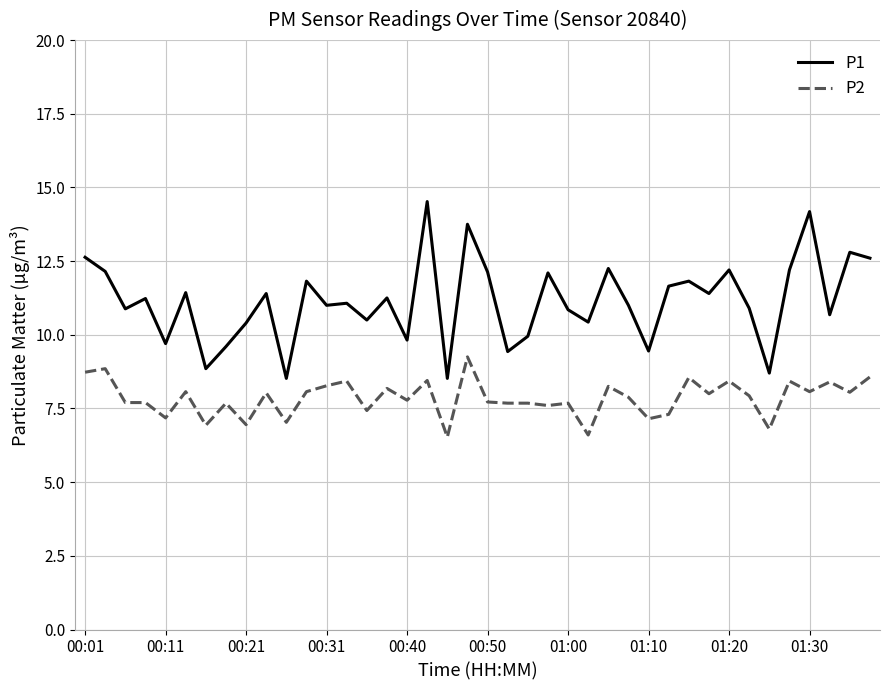

Rank the series by their maximum value, from highest to lowest.

P1, P2